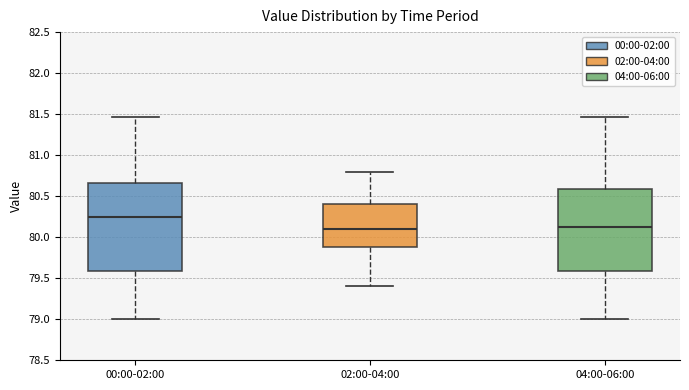

Where does the upper whisker of the box for 04:00-06:00 end on the y-axis? The values are not printed on the chart, so give them approximately, as read against the axis.

81.45